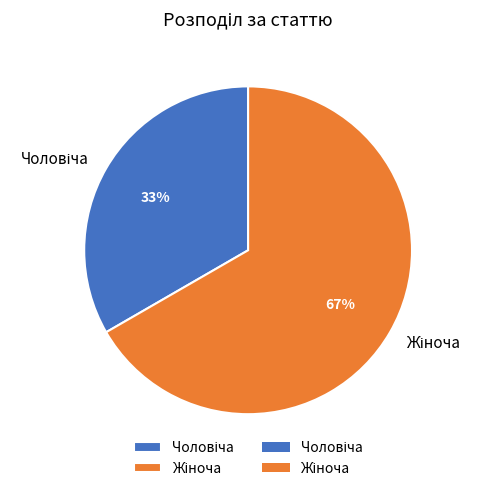

To the nearest percent, what is the average slice percentage?

50%